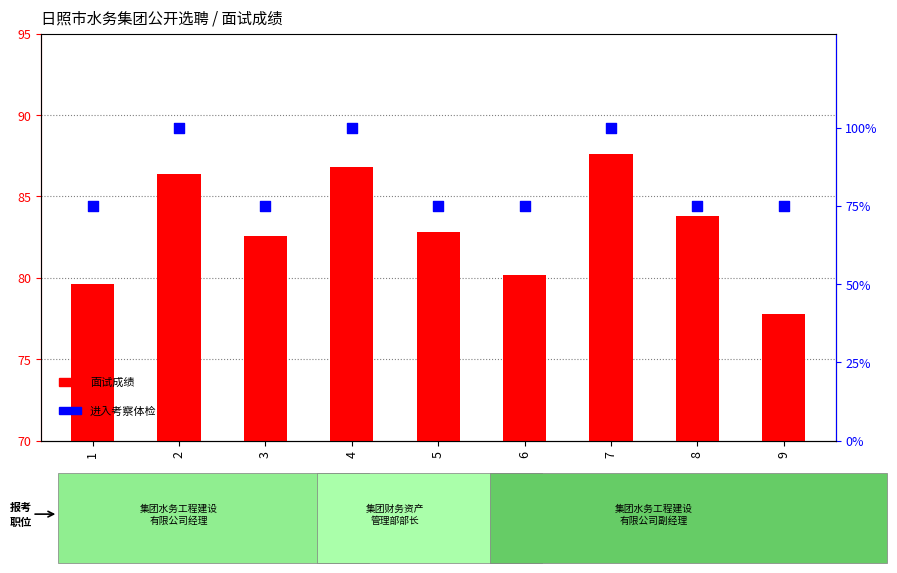

At which category is the sum across all series the highest?

7